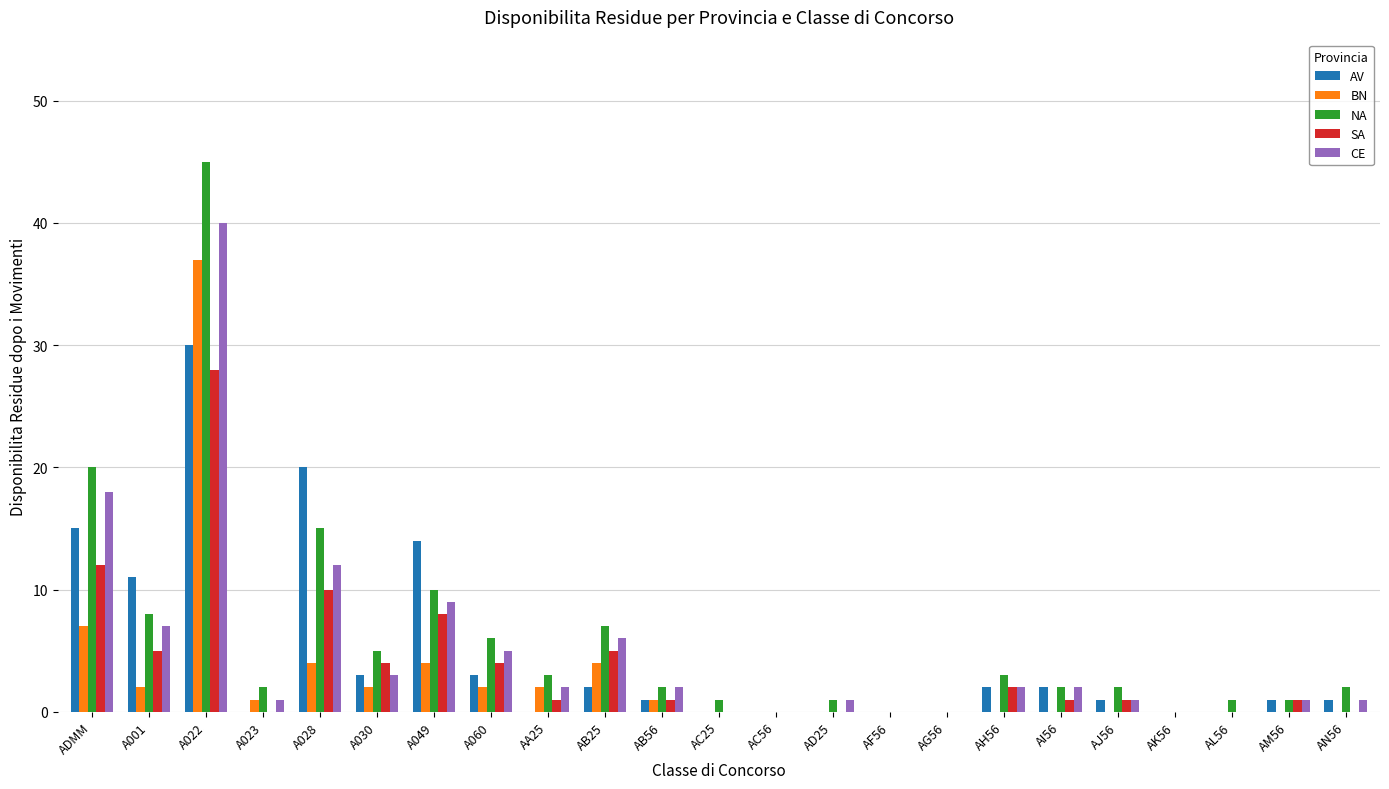

Is the value of AV at ADMM greater than the value of CE at A049?

Yes